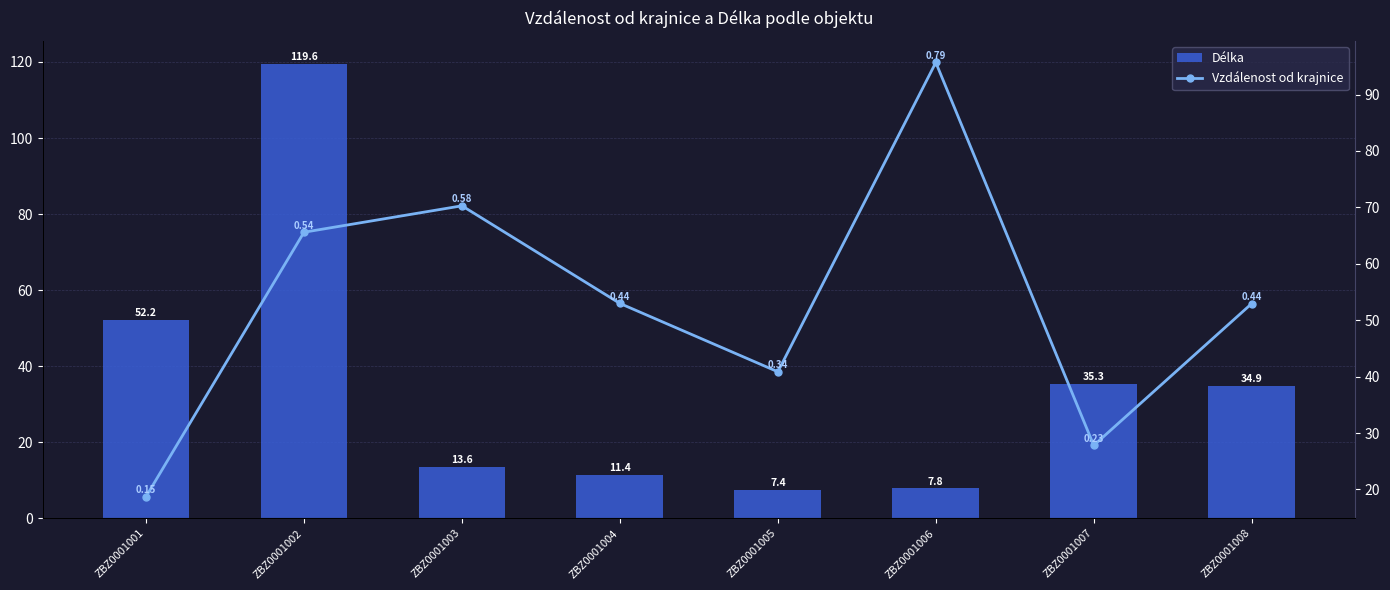

Where is Vzdálenost od krajnice nearest to the value 57?

ZBZ0001004